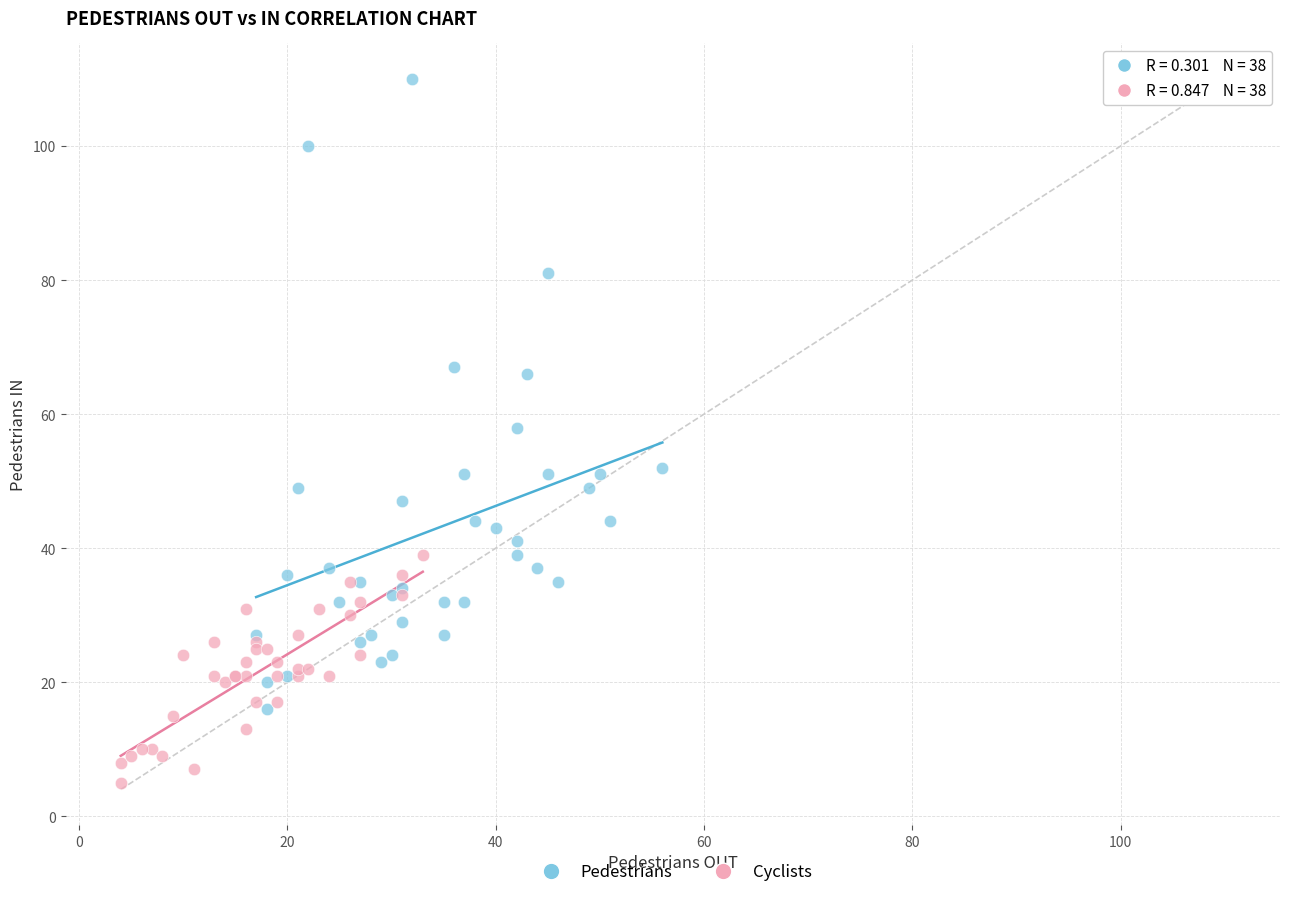

Which series contains the highest Y value?

Pedestrians